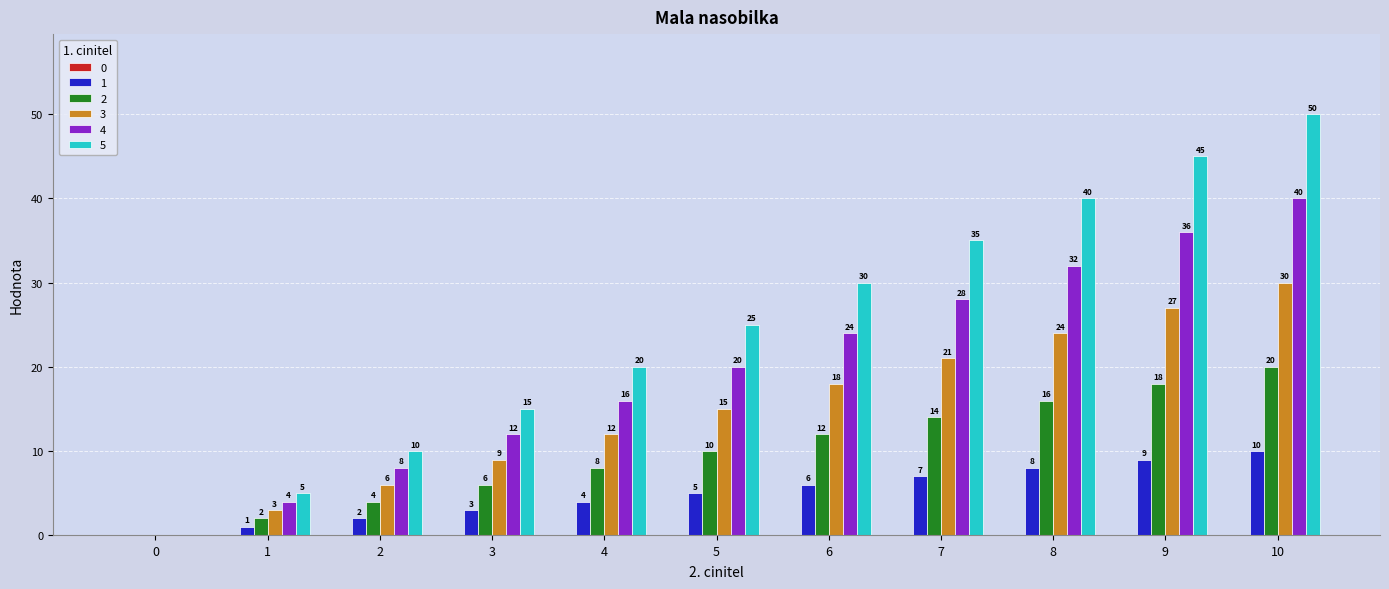

Are the bars horizontal?

No